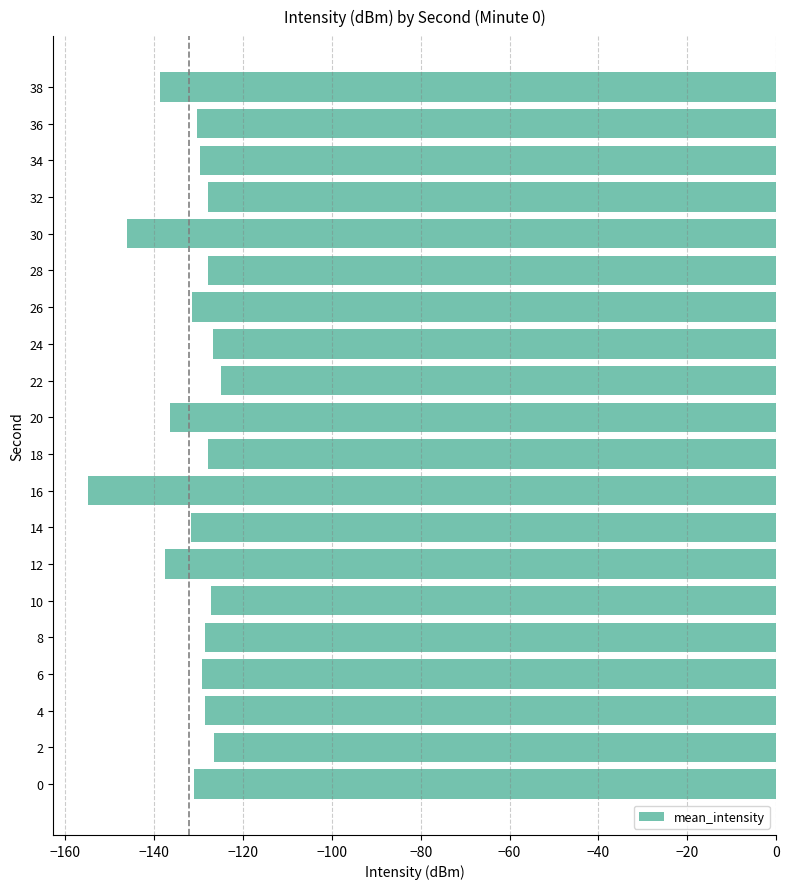

What is the change in value from 22 to 30?

-21.3